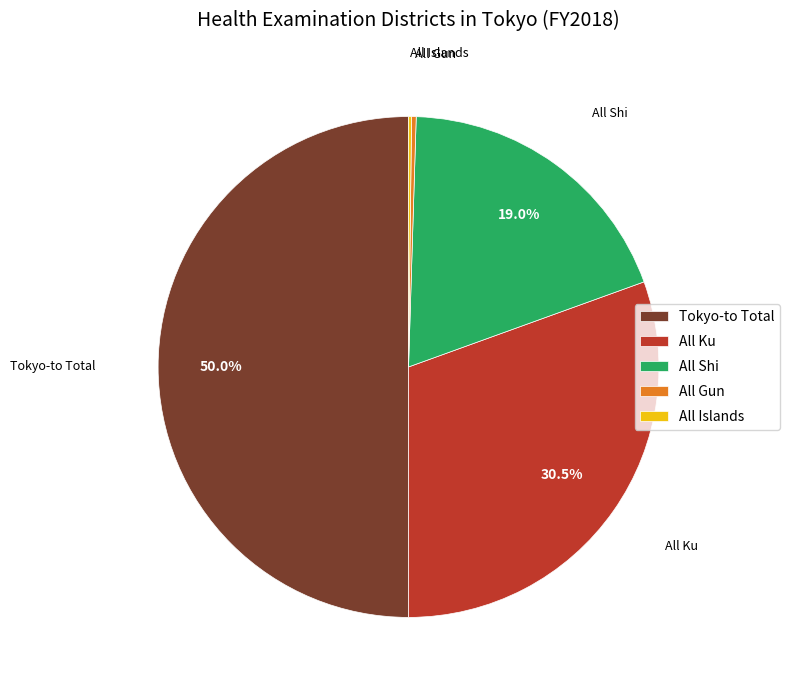

What portion of the pie excludes All Ku?

69.5%